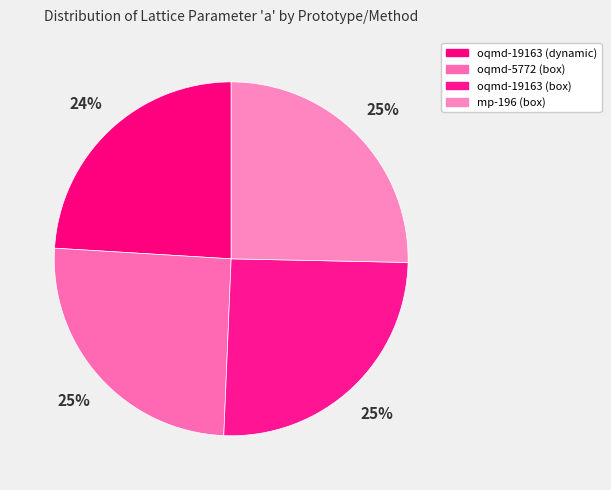

How many segments does this pie chart have?

4